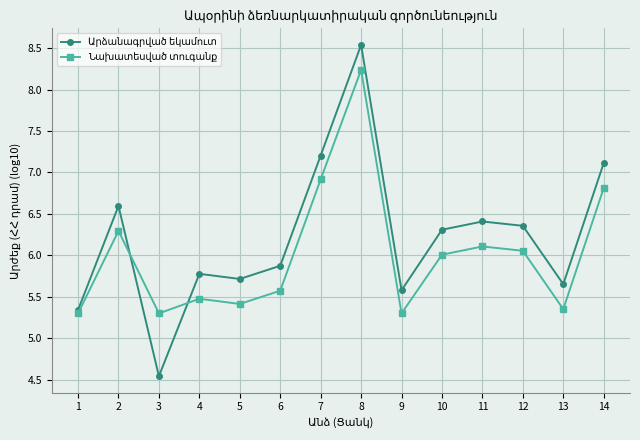

Which label corresponds to the largest value in the chart?

8